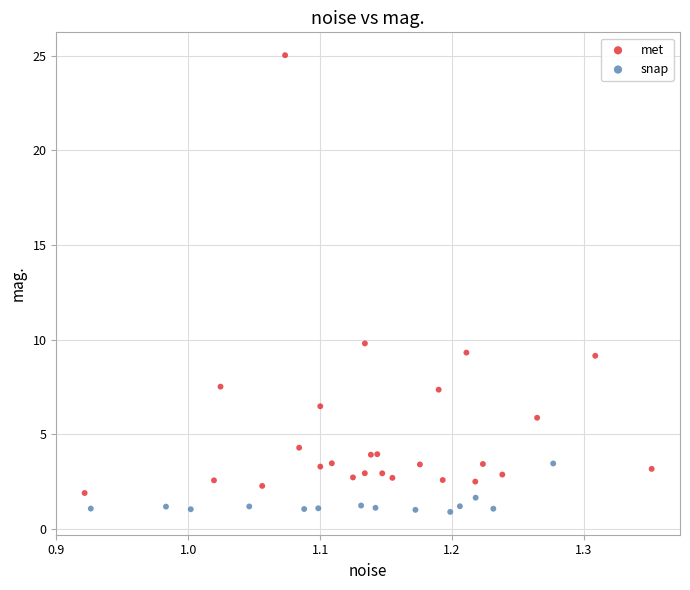

Which series has the largest Y range (max minus min)?

met